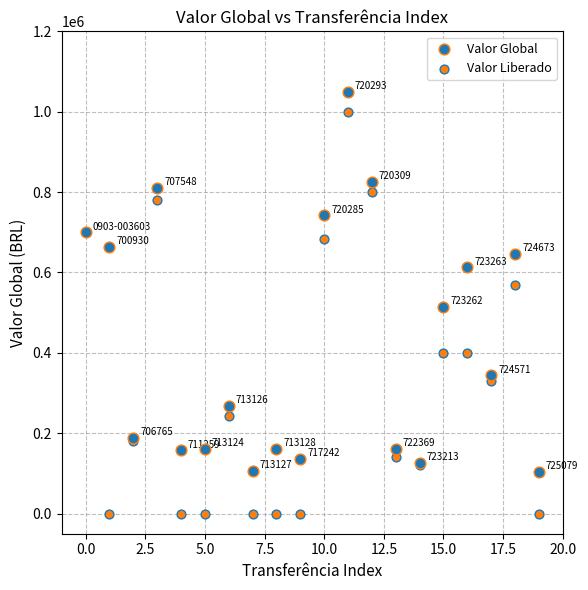

Which series contains the lowest Y value?

Valor Liberado